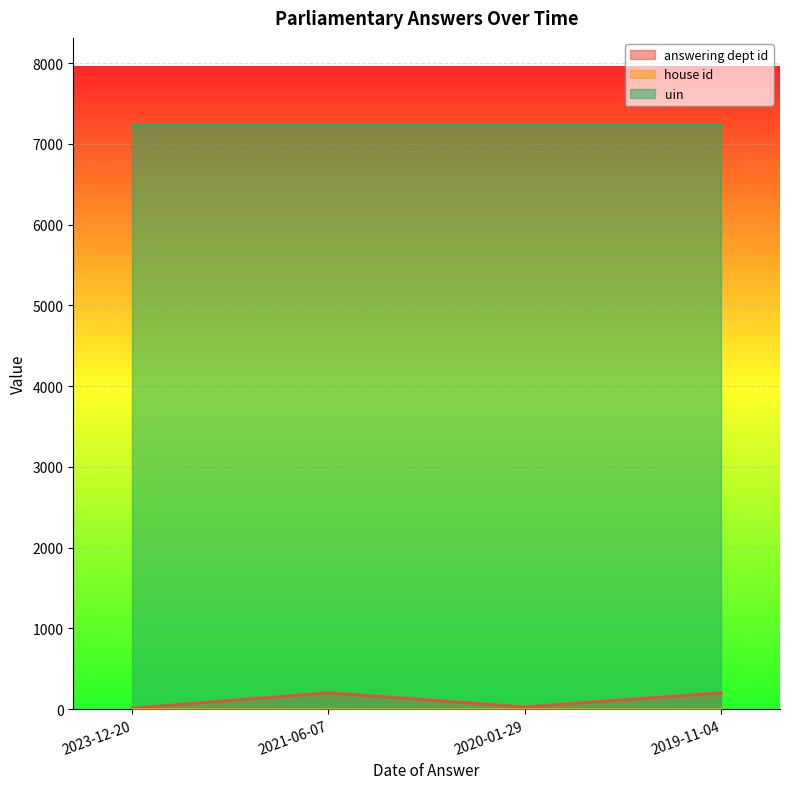

True or false: uin and house id cross at least once.

False